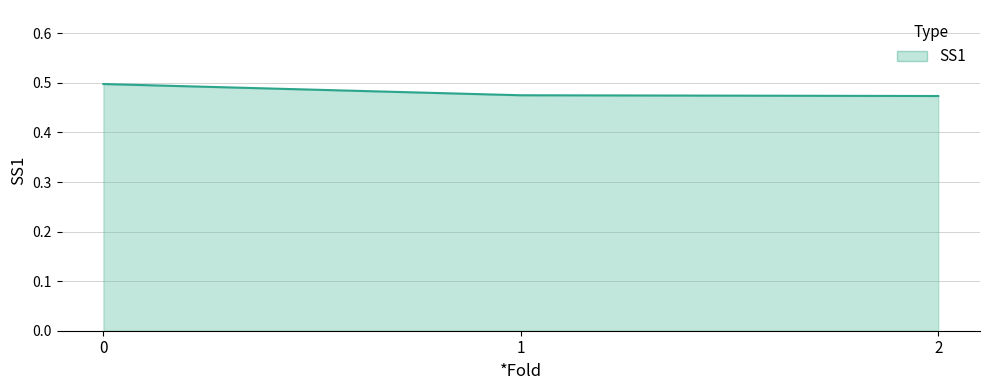

True or false: the data shows 0.5 at 0.

True